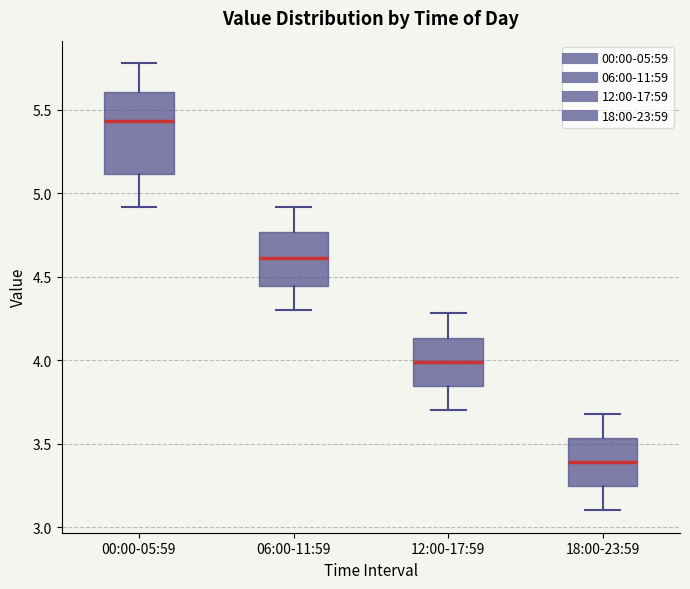

Where is the lower edge of the box for 06:00-11:59 on the y-axis? The values are not printed on the chart, so give them approximately, as read against the axis.

4.45